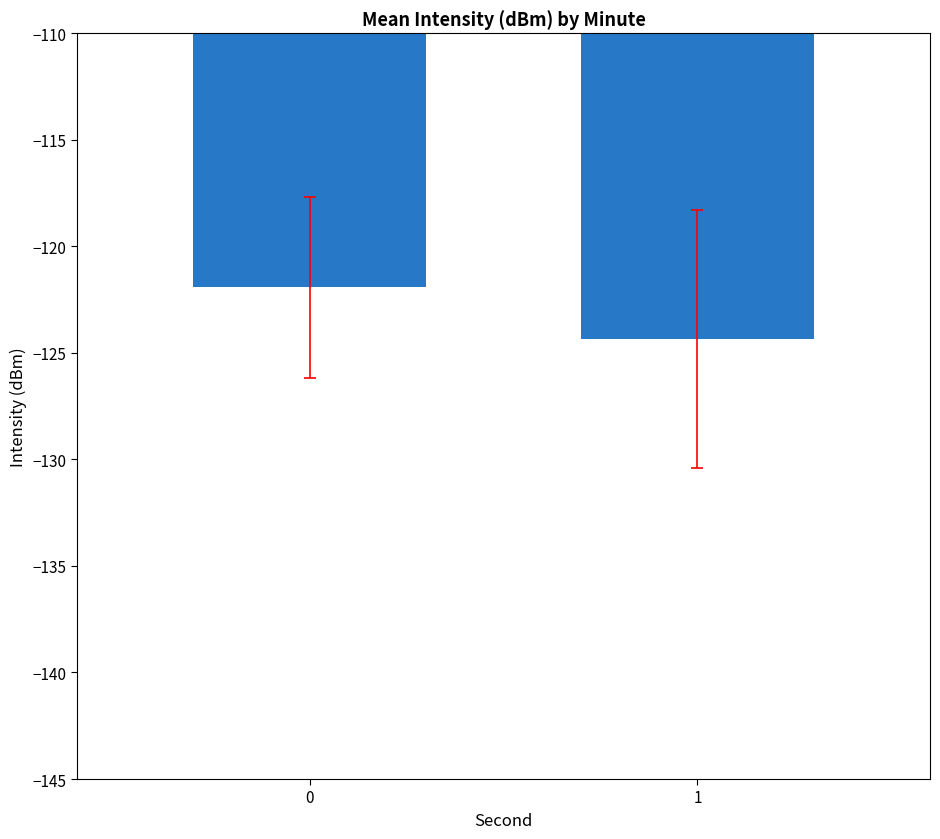

The chart shows a value of -121.9 at 0. True or false?

True